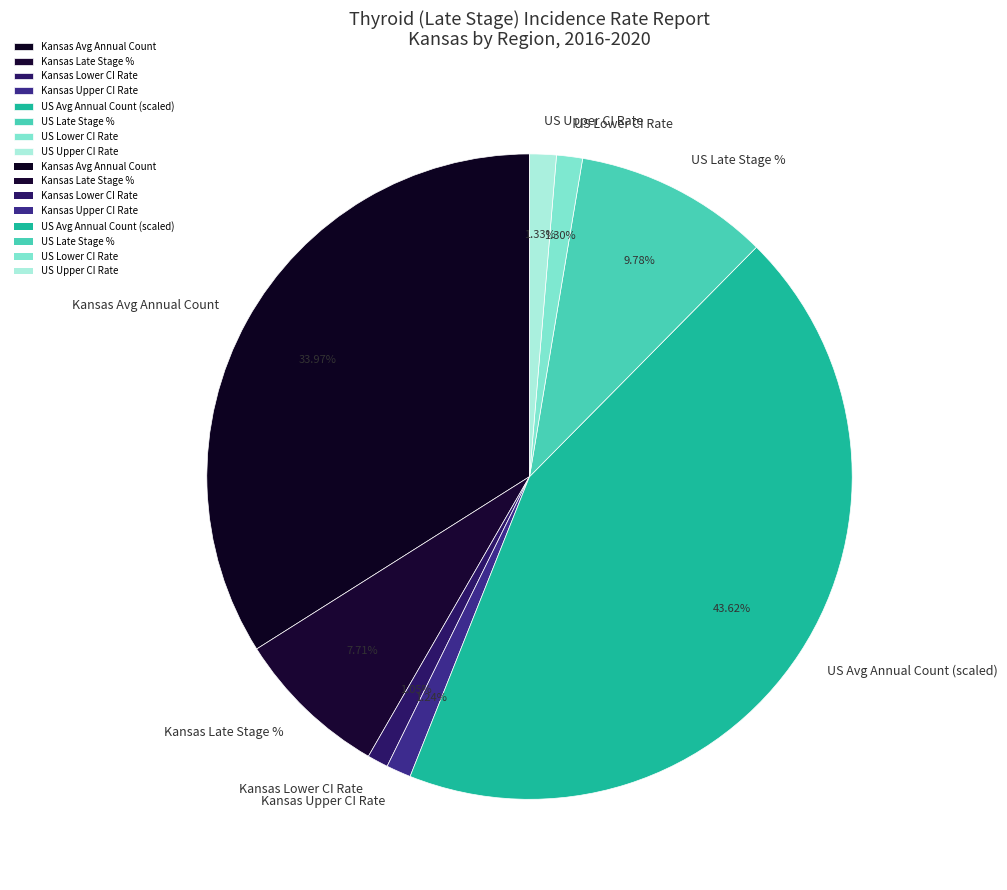

Do US Late Stage % and Kansas Lower CI Rate together represent more than half of the pie?

No